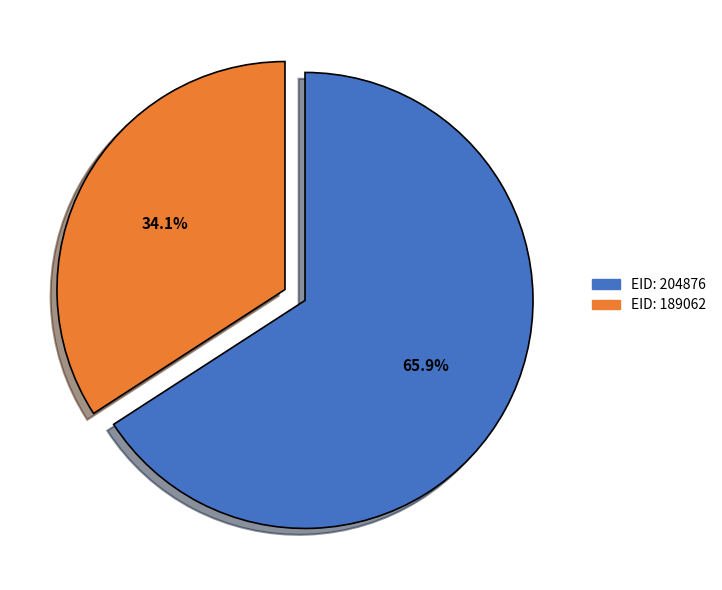

Combined, do EID: 204876 and EID: 189062 account for over 50%?

Yes